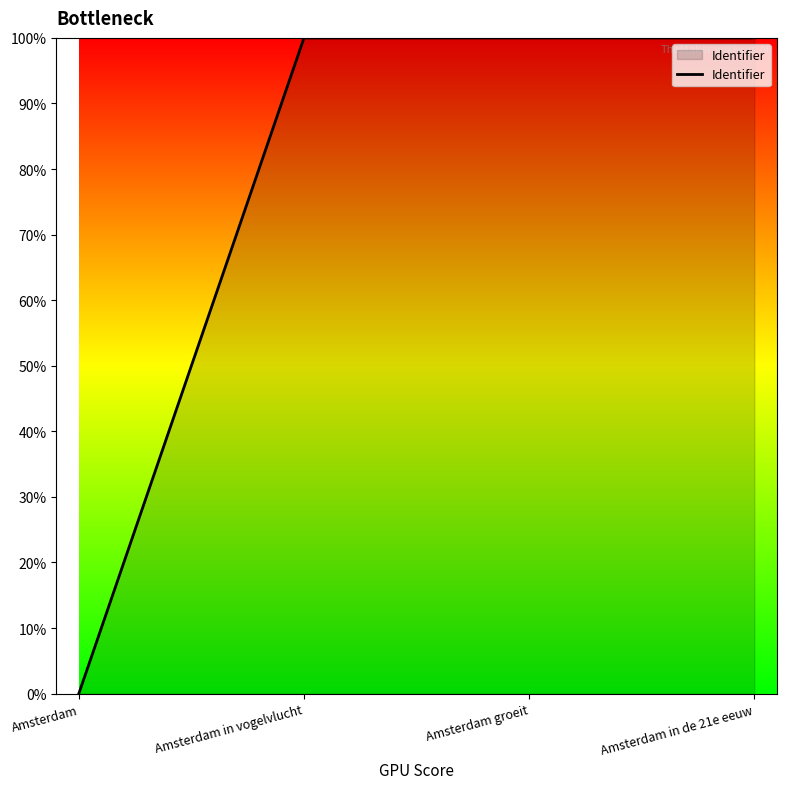

List the labels in order of value, largest first.

Amsterdam in de 21e eeuw, Amsterdam groeit, Amsterdam in vogelvlucht, Amsterdam